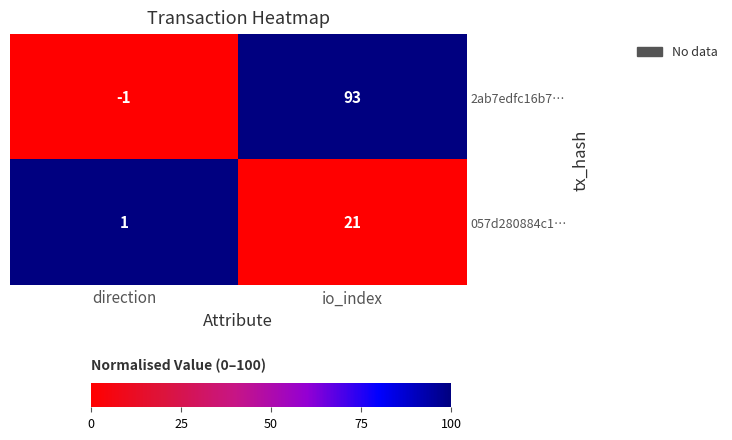

Is it true that 2ab7edfc16b7… equals 162 at io_index?

False